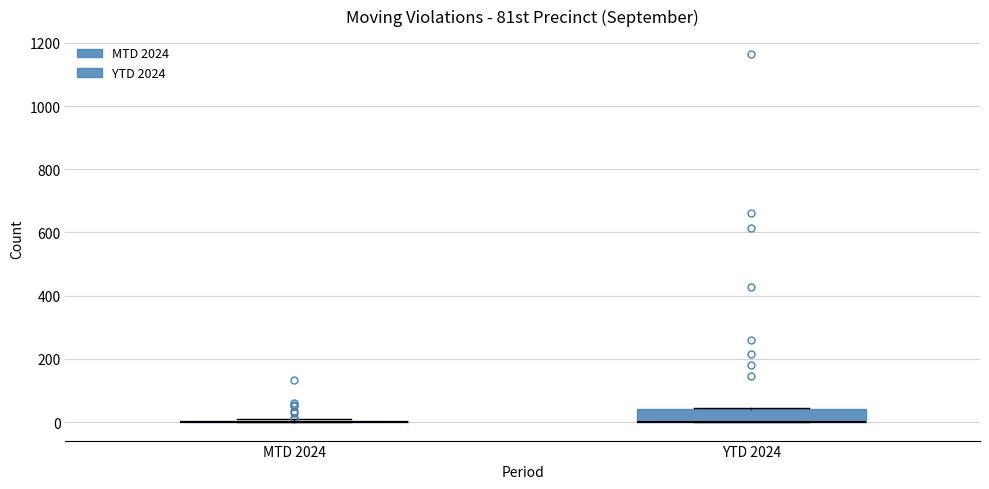

Reading left to right, transcribe this box plot: for each box, give where its median line is, the range the box spans, and where its two whiskers end, as read against the y-axis. The values are not printed on the chart, so give them approximately, as read against the axis.

MTD 2024: box collapsed to a line at 0, whiskers 0 to 20
YTD 2024: median 0 (drawn on the box's lower edge), box 0 to 40, whiskers 0 to 40